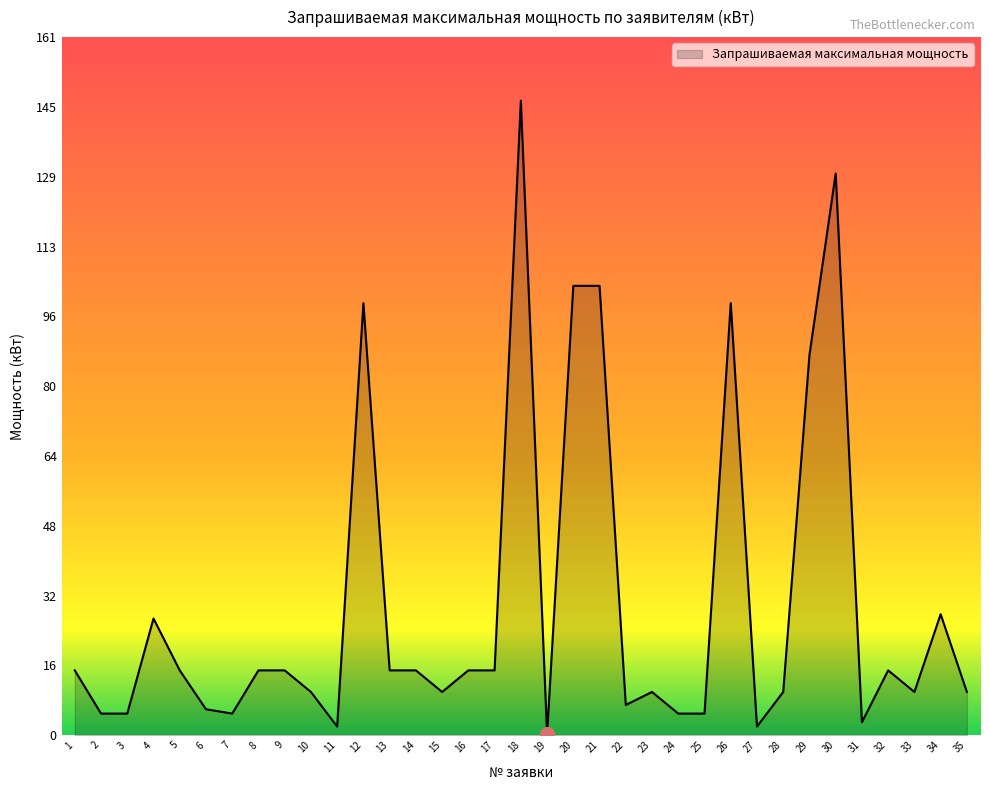

Is it true that the value at 1 is 7.9?

False